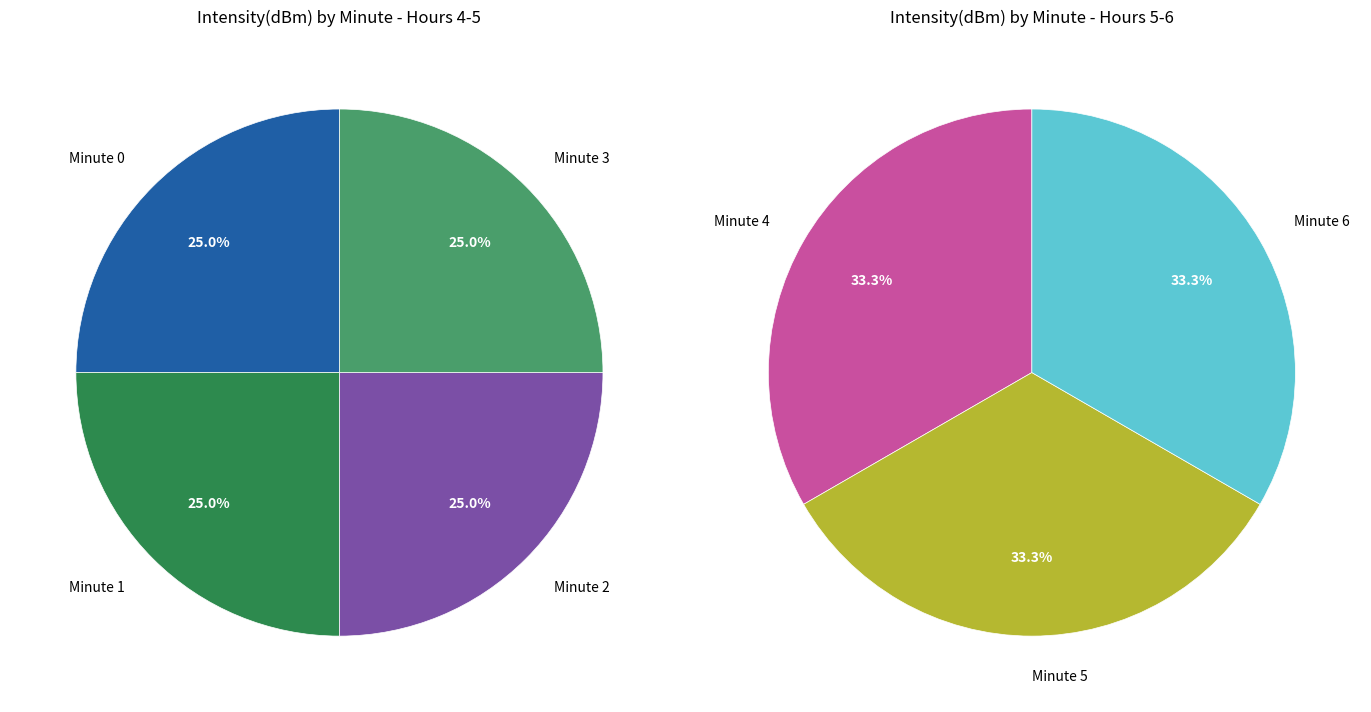

What is the smallest slice in the pie chart?

Minute 1